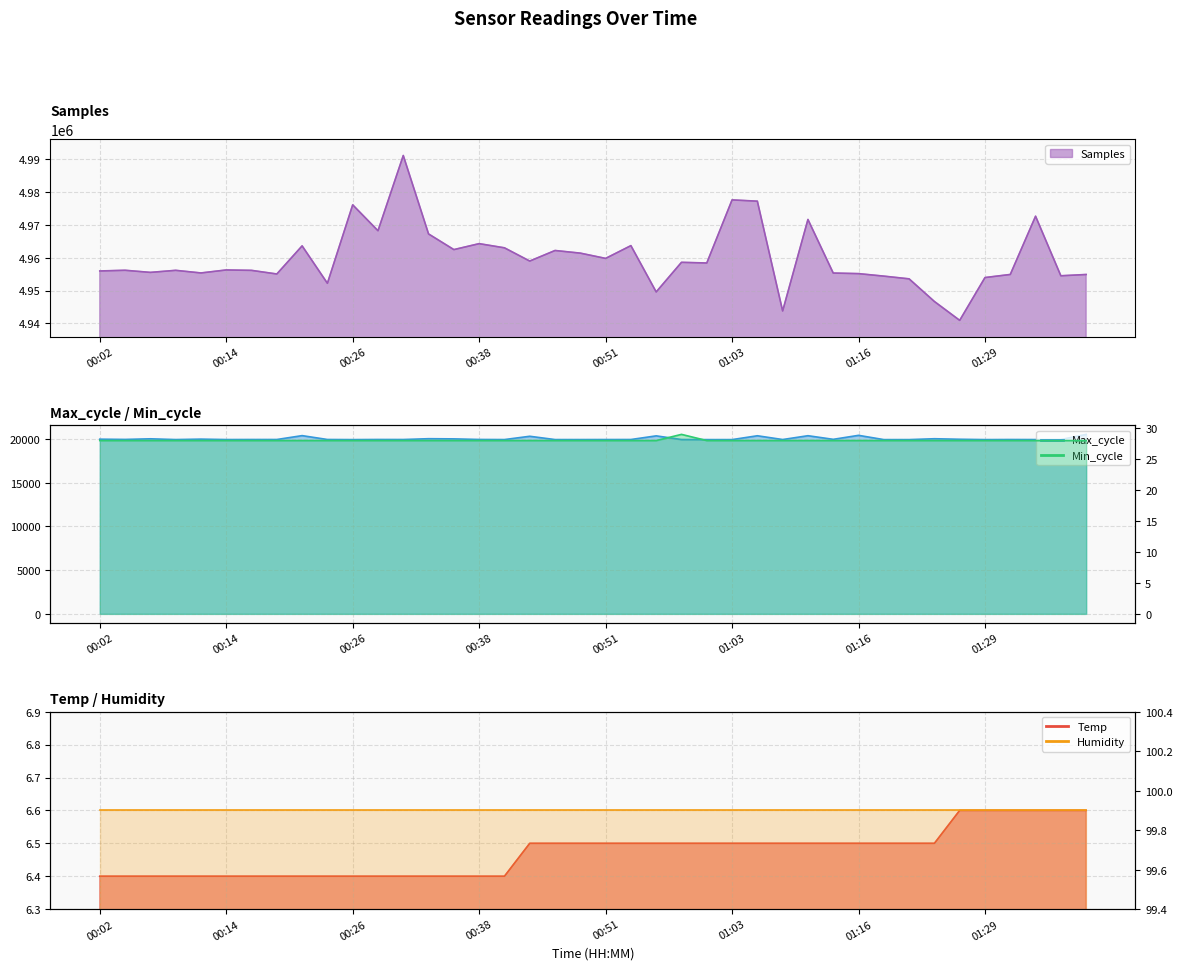

How many data points in Samples are less than 4956284?

20